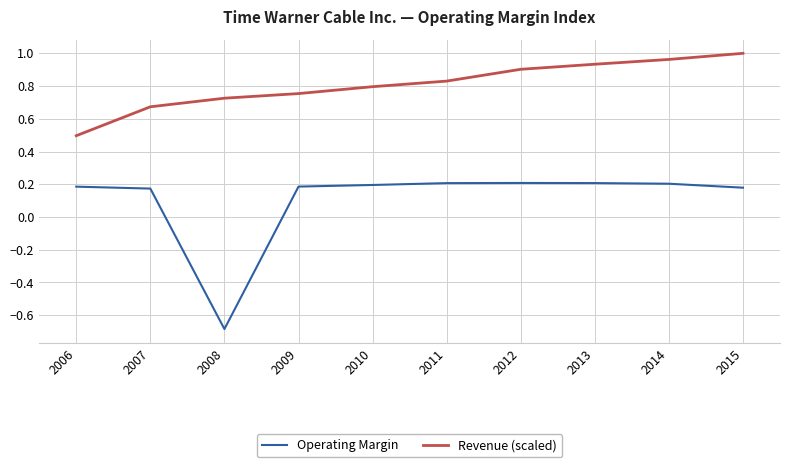

Rank the series by their average value, from highest to lowest.

Revenue (scaled), Operating Margin